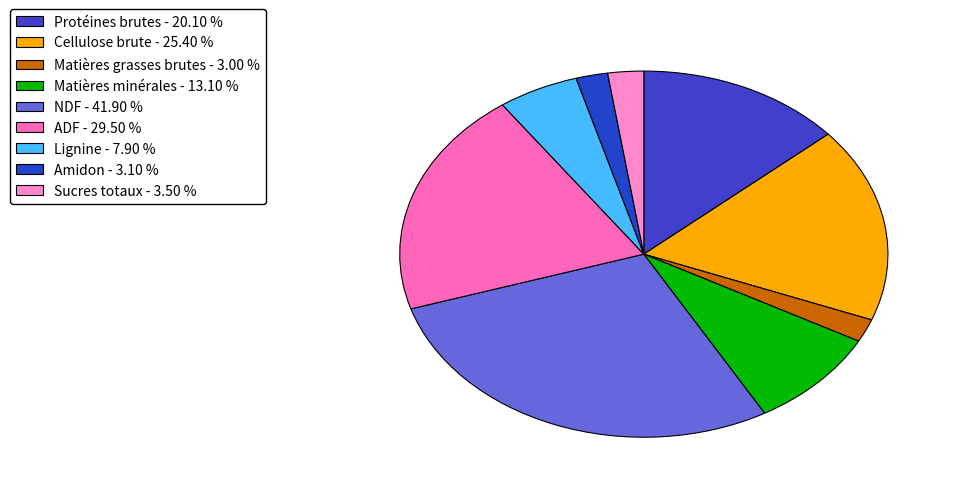

What percentage is the Matières minérales slice, to the nearest percent?

9%